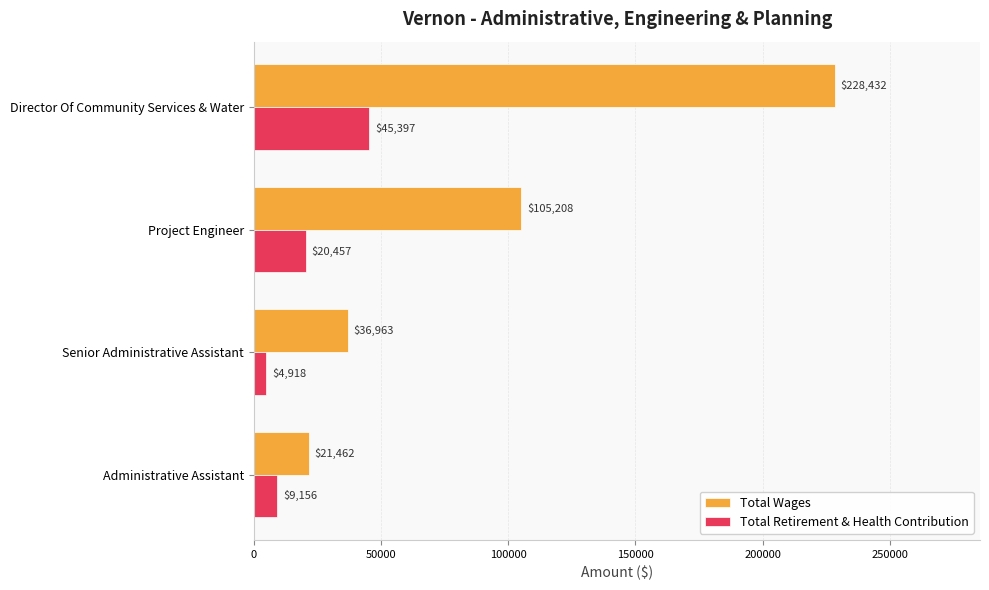

Which series has the largest total across all categories?

Total Wages